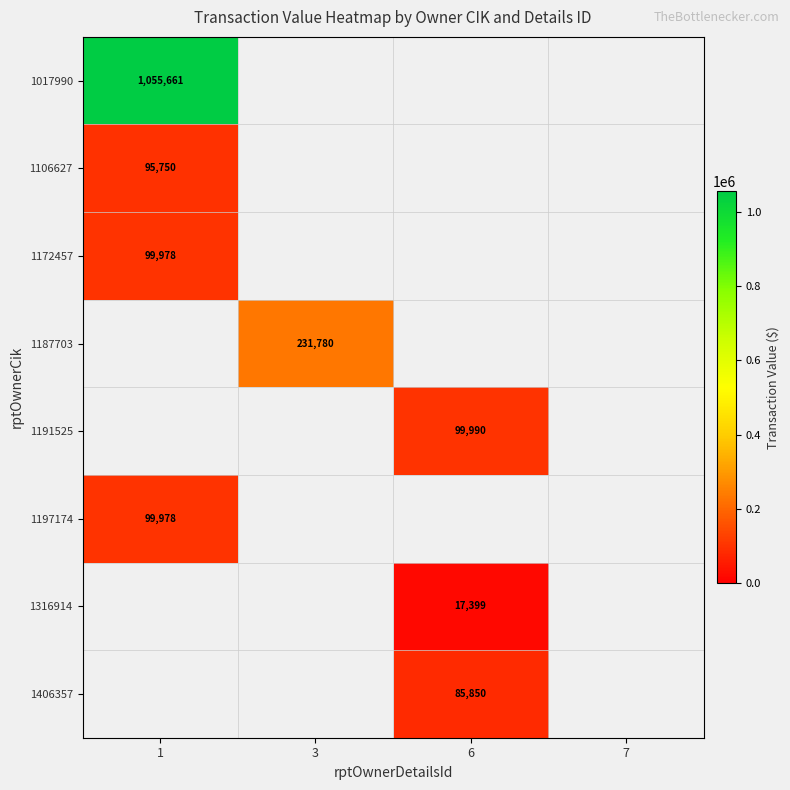

The 1191525 series shows 68097 at 6. True or false?

False